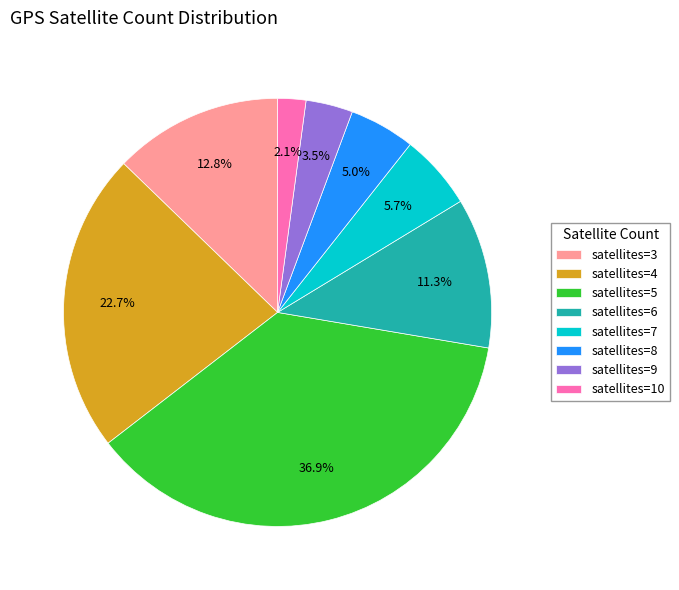

Count the number of slices in the pie.

8